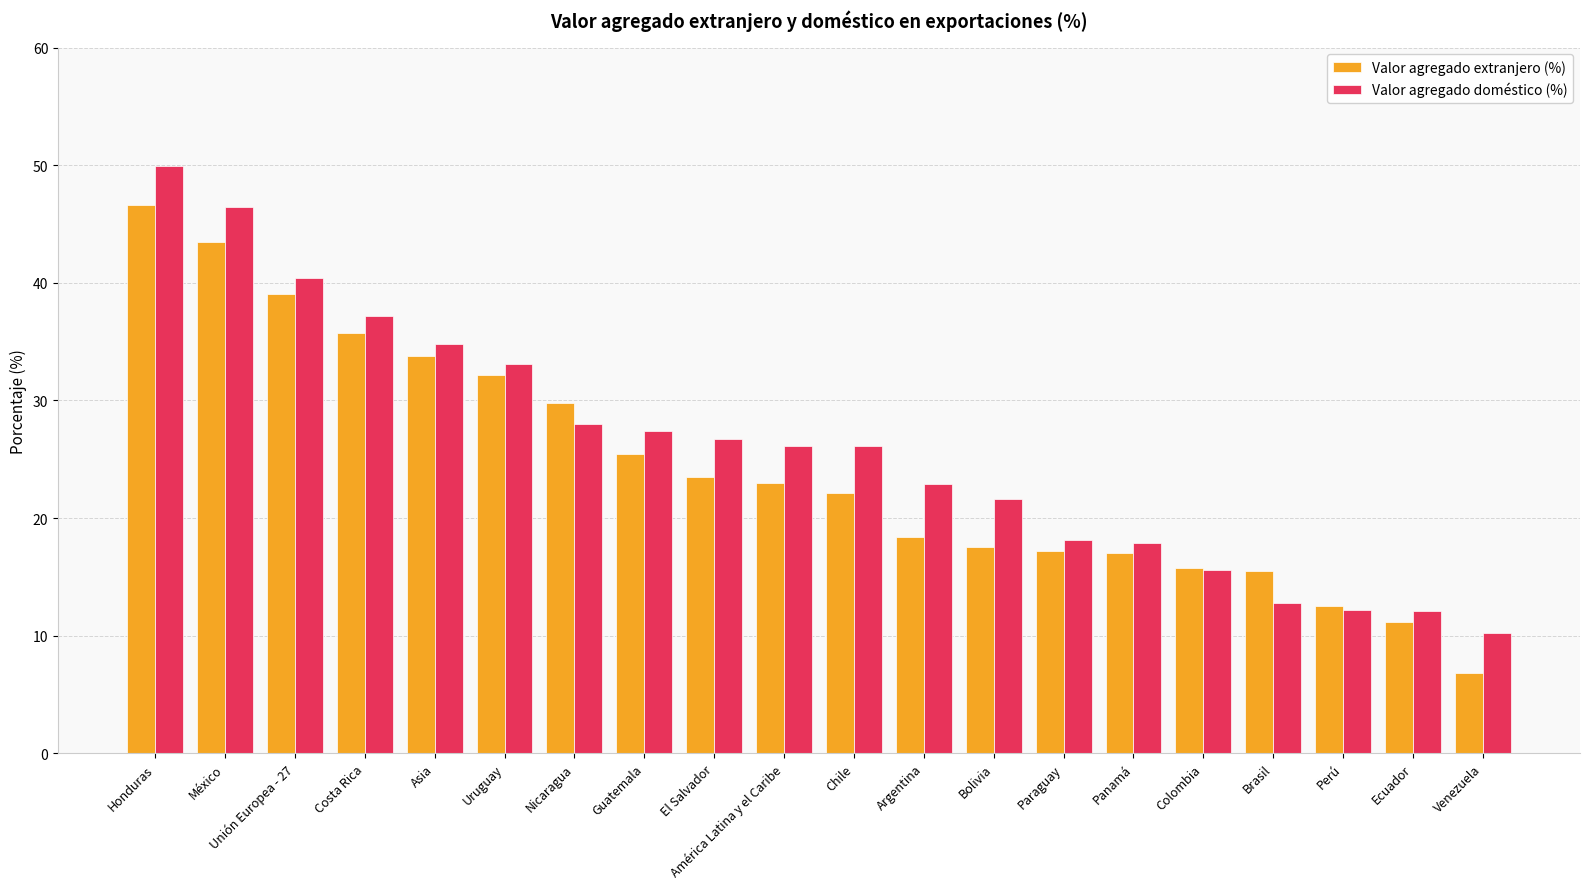

The value of Valor agregado doméstico (%) at México is 26.6. True or false?

False